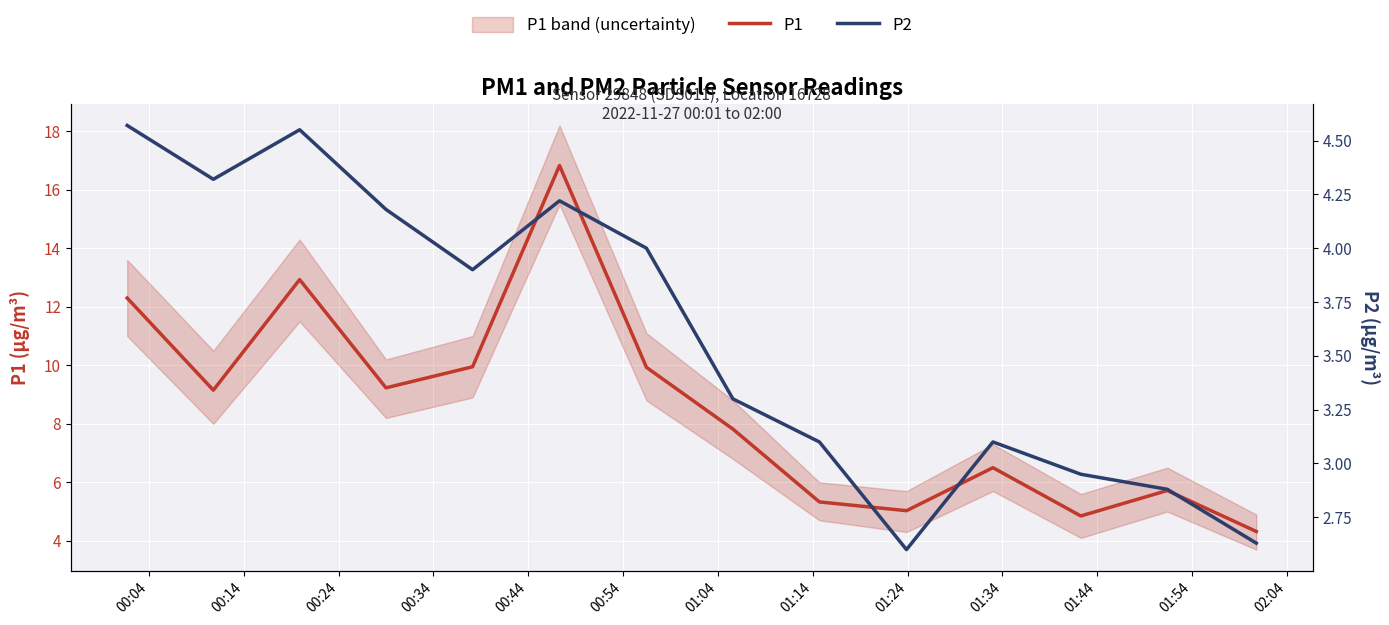

What is the difference between the maximum and minimum values in the P2 series?

2.0